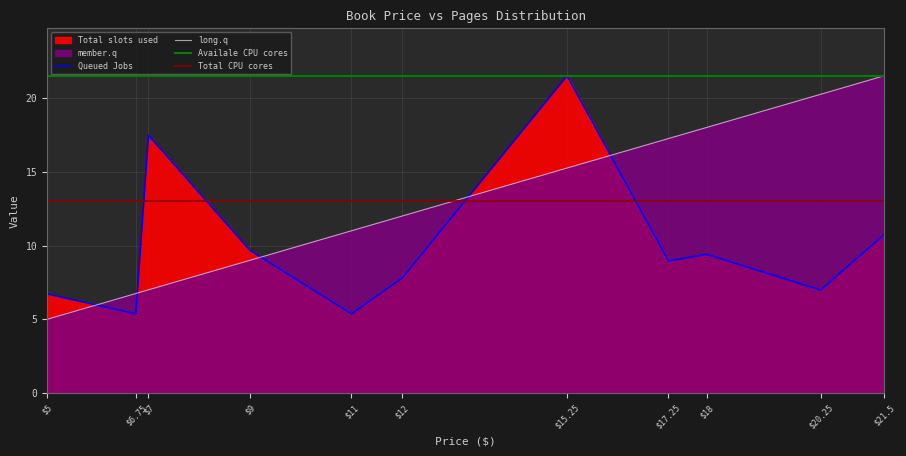

Reading right to left, list all the values displayed in this chart.

Price: 21.5=21.5	20.25=20.2	18=18.0	17.25=17.2	15.25=15.2	12=12.0	11=11.0	9=9.0	7=7.0	6.75=6.8	5=5.0
Pages (avg): 21.5=10.8	20.25=7.0	18=9.4	17.25=9.0	15.25=21.5	12=7.8	11=5.4	9=9.7	7=17.5	6.75=5.4	5=6.7